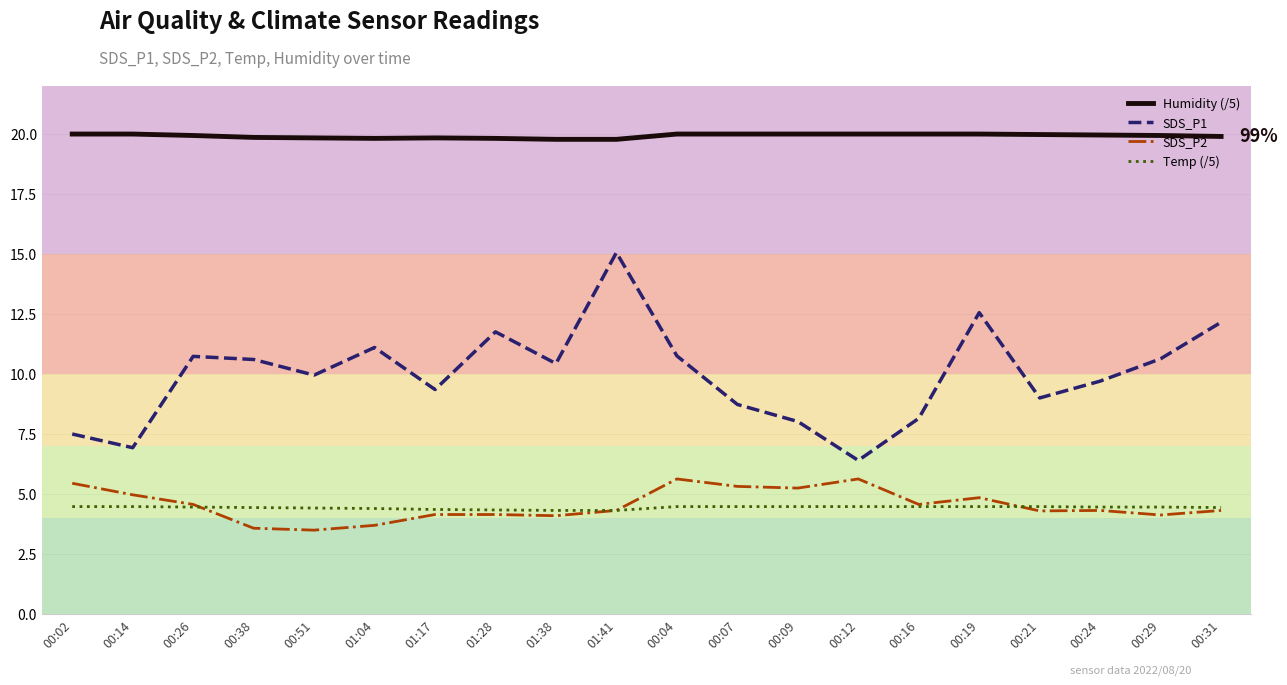

Which series has the largest range (max minus min)?

SDS_P1